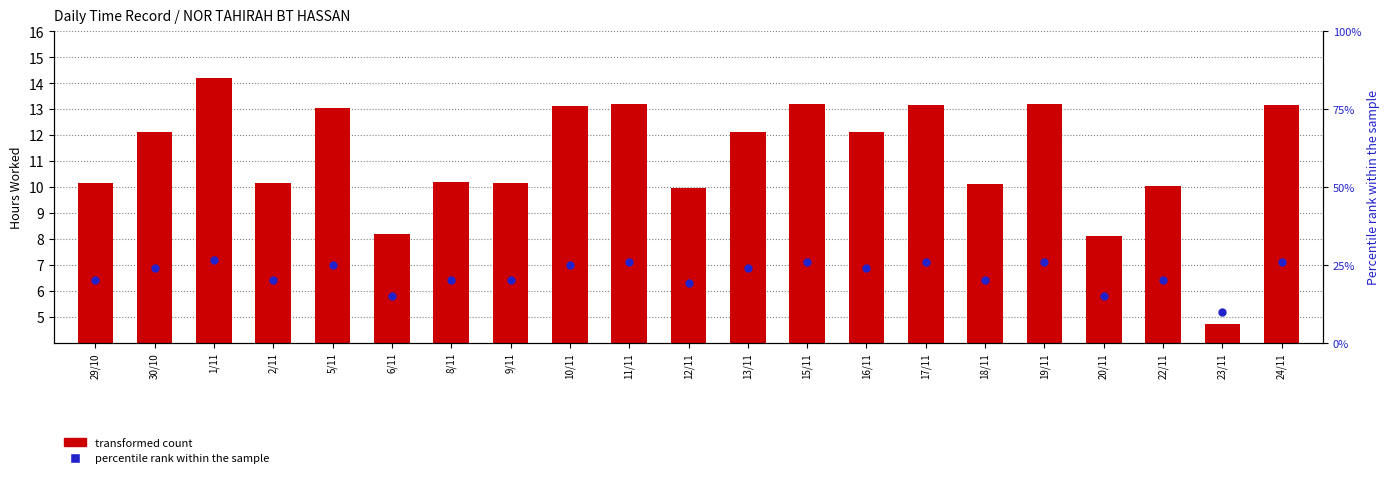

Which series has the widest spread of Y values?

transformed count